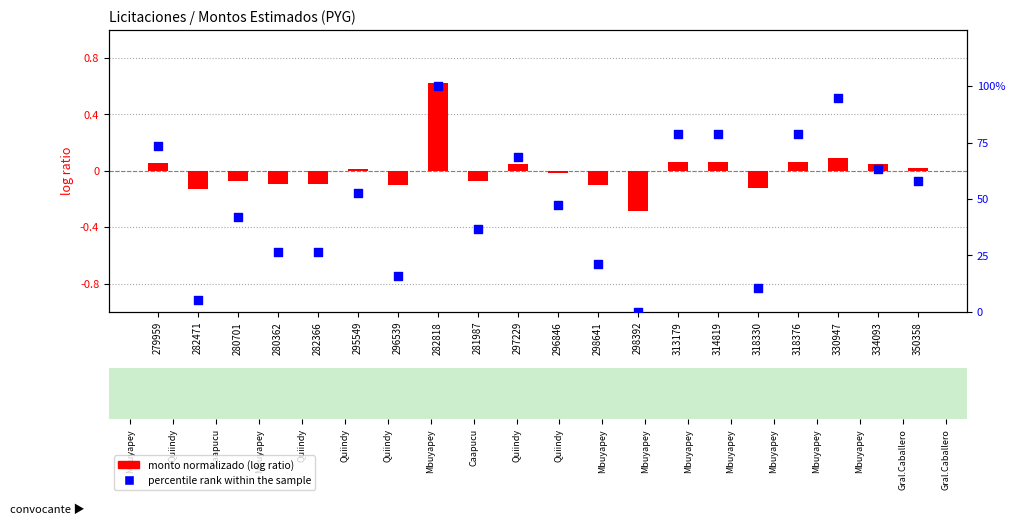

What are all the series names shown in the legend?

monto normalizado (log ratio), percentile rank within the sample